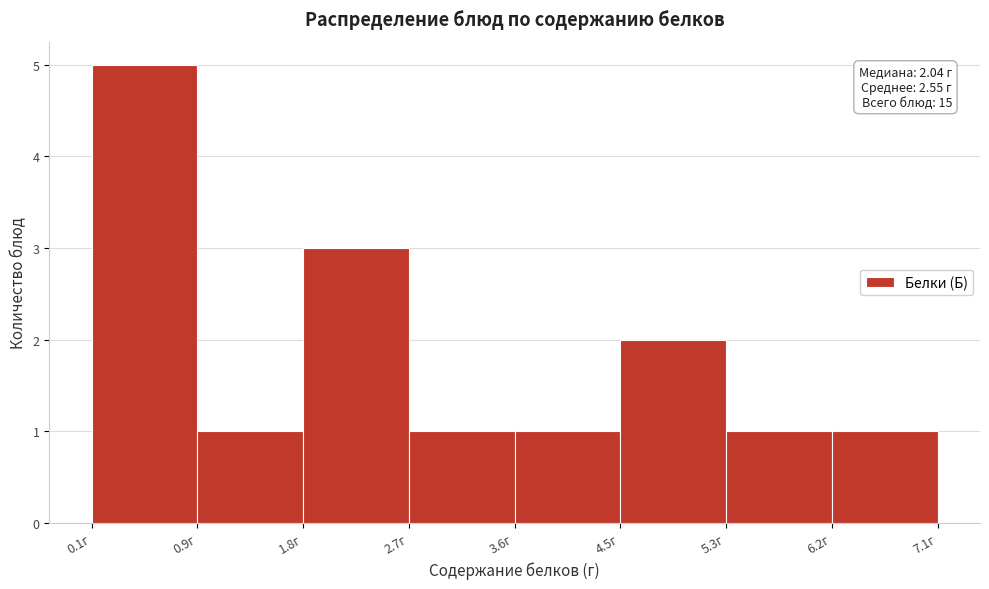

Over which range of the x-axis is the bar tallest?

0.06 to 0.94